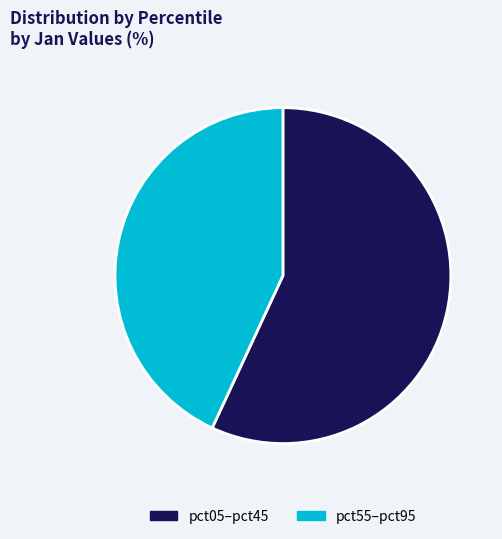

Is it true that pct05–pct45 is 46% of the pie?

False